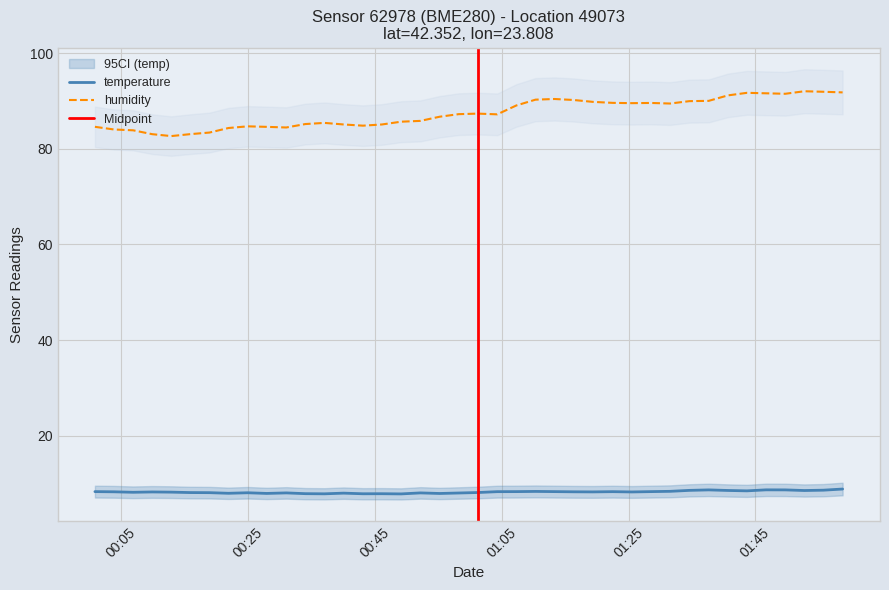

True or false: temperature and humidity cross at least once.

False